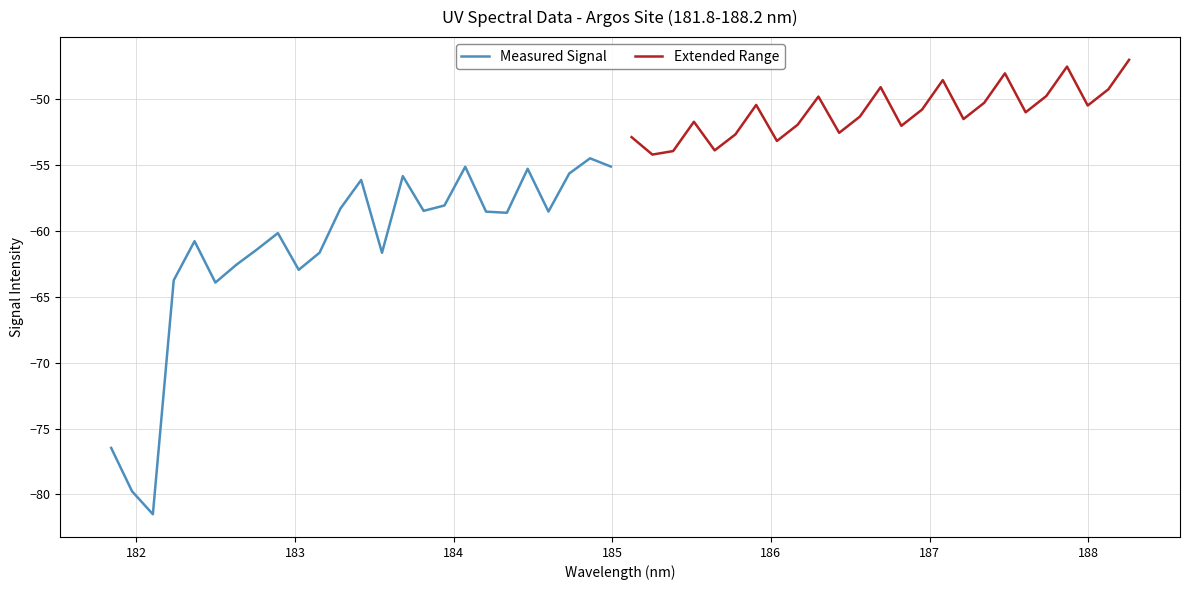

What is the highest value of the Measured Signal series?

-54.5